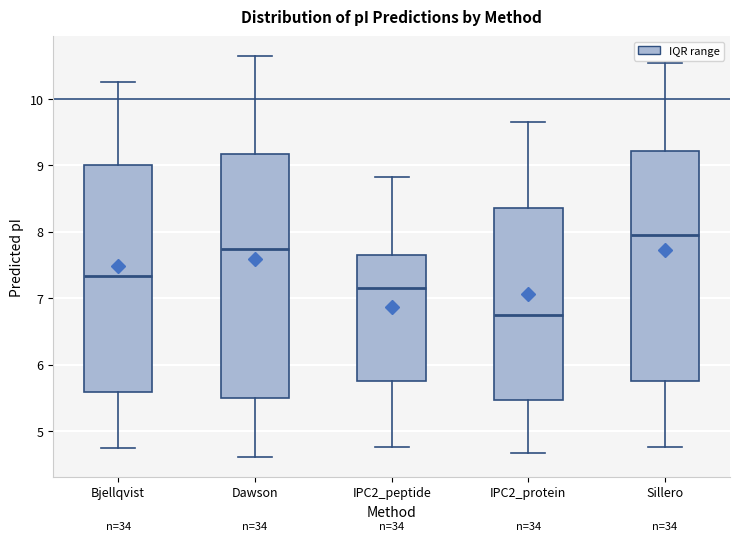

Reading left to right, transcribe this box plot: for each box, give where its median line is, the range the box spans, and where its two whiskers end, as read against the y-axis. The values are not printed on the chart, so give them approximately, as read against the axis.

Bjellqvist: median 7.3, box 5.6 to 9.0, whiskers 4.7 to 10.2
Dawson: median 7.7, box 5.5 to 9.2, whiskers 4.6 to 10.6
IPC2_peptide: median 7.1, box 5.7 to 7.7, whiskers 4.8 to 8.8
IPC2_protein: median 6.7, box 5.5 to 8.4, whiskers 4.7 to 9.6
Sillero: median 7.9, box 5.8 to 9.2, whiskers 4.8 to 10.5